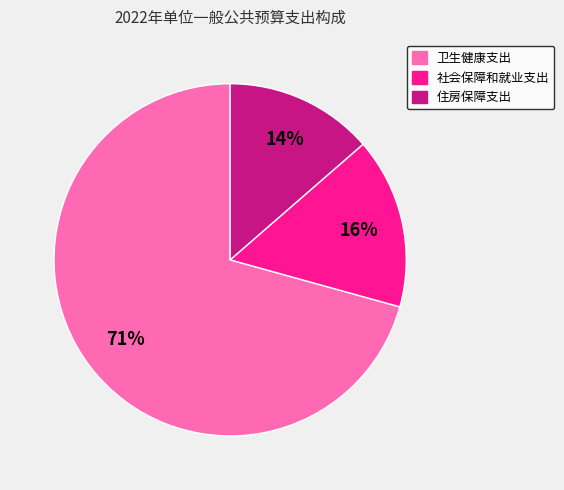

To the nearest percent, what portion does 住房保障支出 represent?

14%